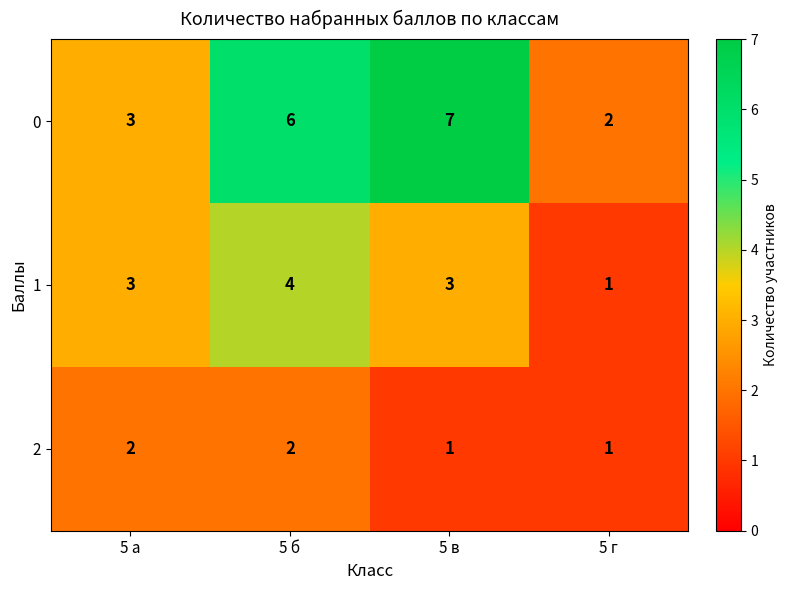

List the series in order of their peak value, lowest first.

2, 1, 0